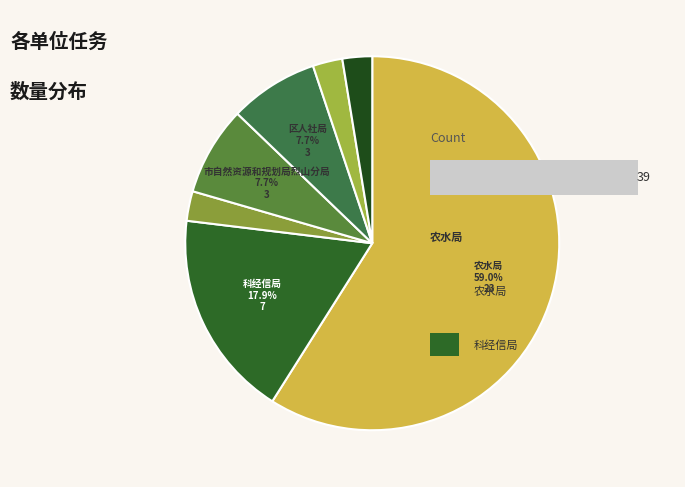

What is the change in value from 科经信局 to 区人社局?

-4